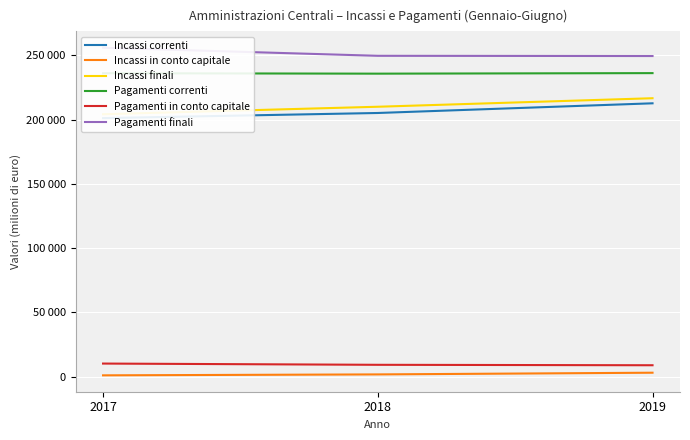

Rank the categories by Pagamenti correnti value from lowest to highest.

2018, 2017, 2019